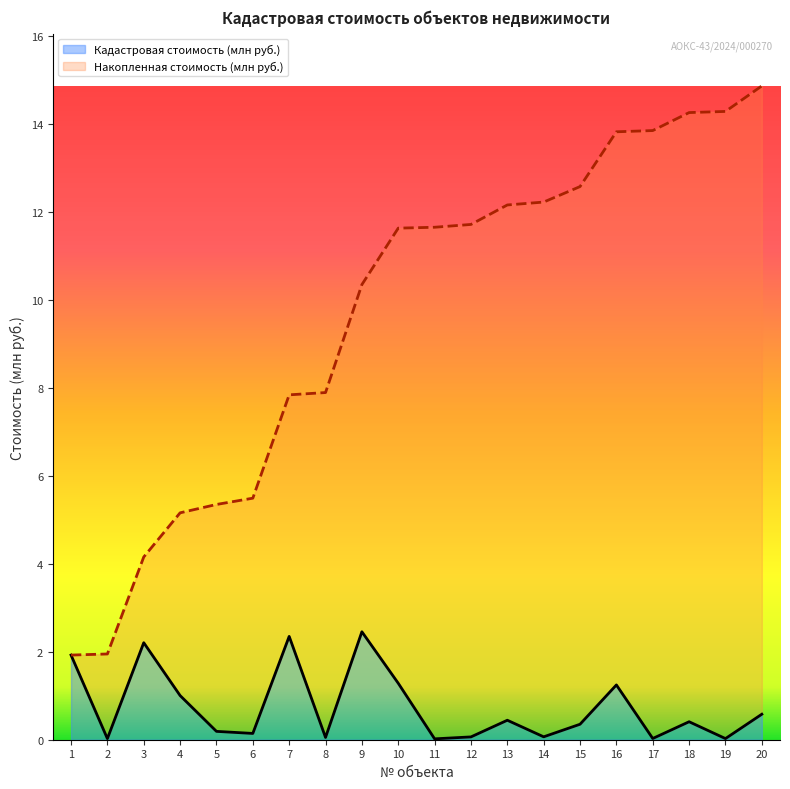

True or false: Накопленная стоимость (млн руб.) and Кадастровая стоимость (млн руб.) intersect in this chart.

False